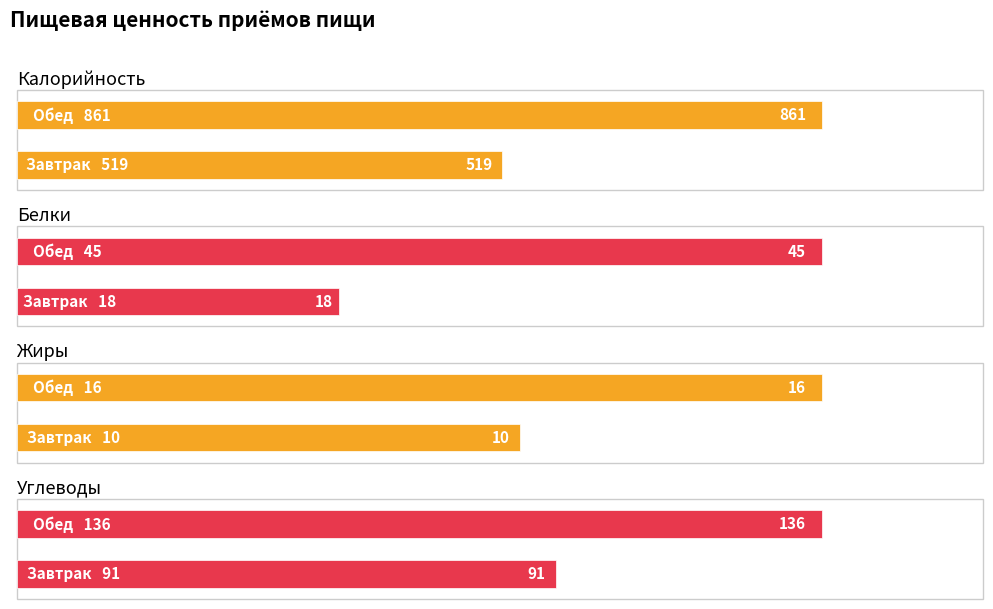

What is the difference between the Калорийность values at Обед and Завтрак?

342